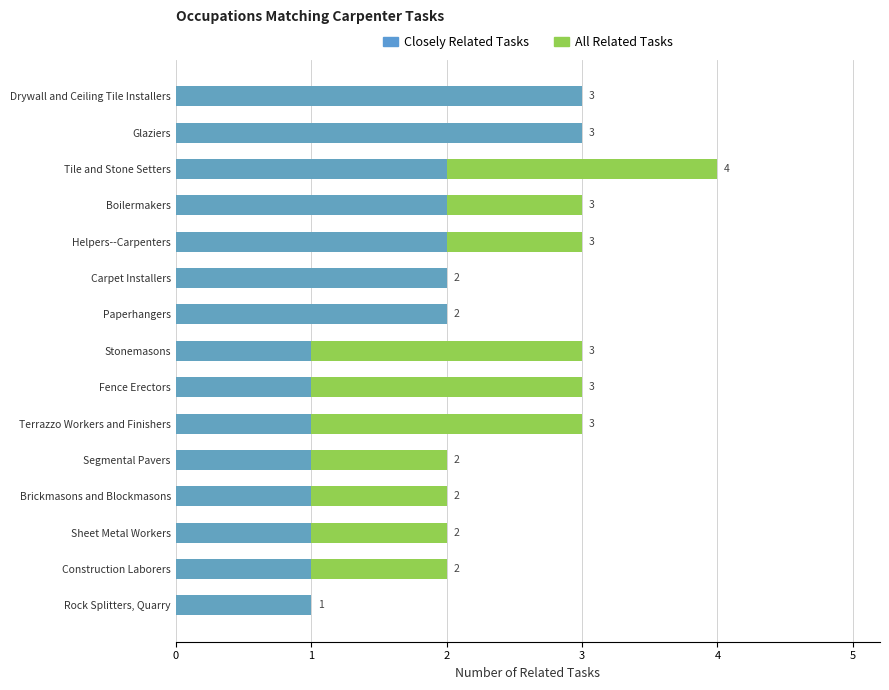

How many data points in Closely Related Tasks are above 1?

7